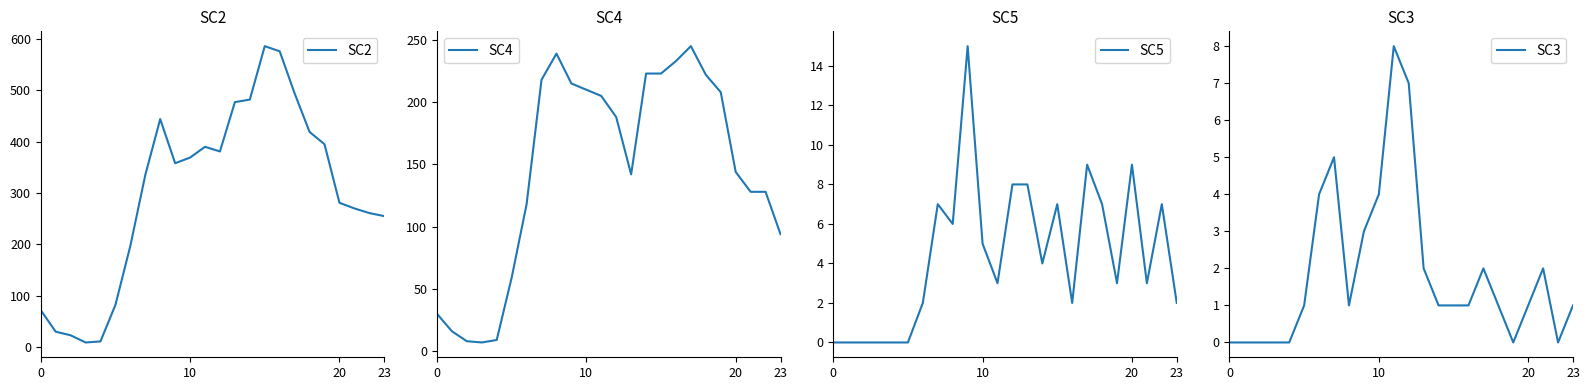

What are all the series names shown in the legend?

SC2, SC4, SC5, SC3